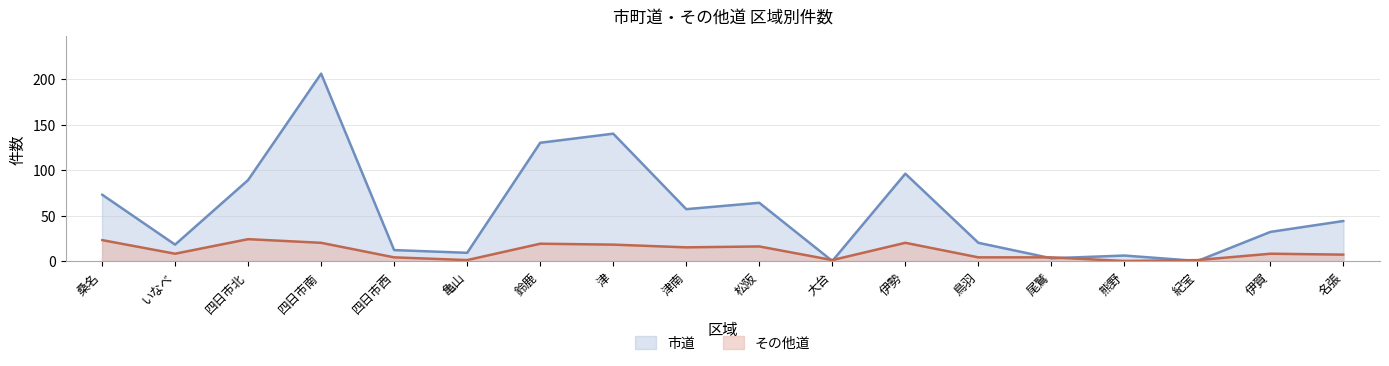

How many lines are shown in the chart?

2